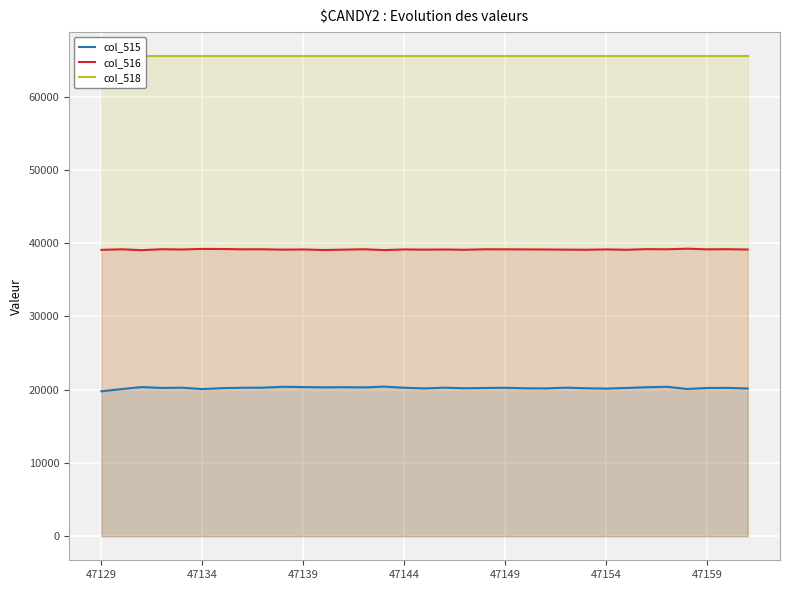

The value of col_515 at 18 is 20201. True or false?

True